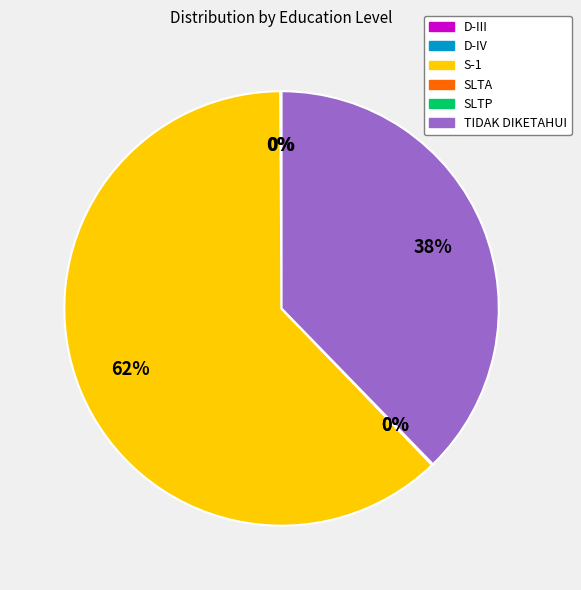

To the nearest percent, what is the combined percentage of S-1 and TIDAK DIKETAHUI?

100%